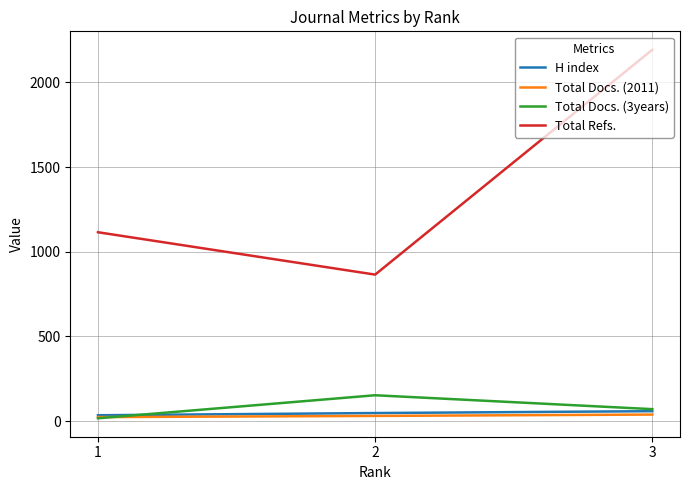

What is the difference between the Total Refs. values at 2 and 3?

1327